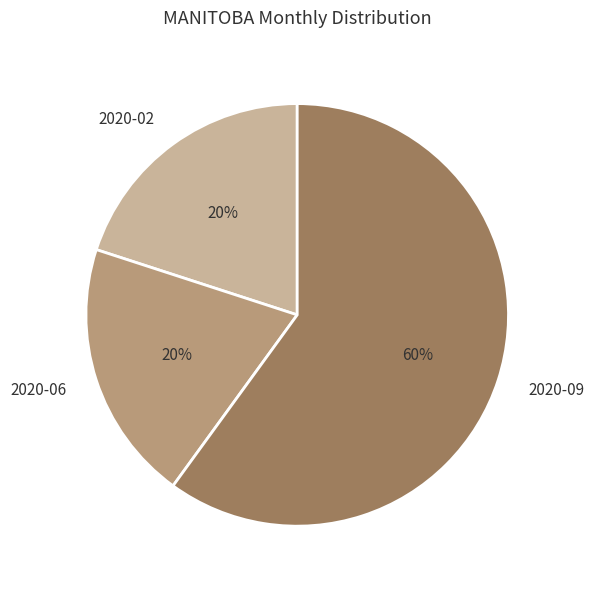

Approximately how many times larger is the value at 2020-09 compared to 2020-06?

3.0